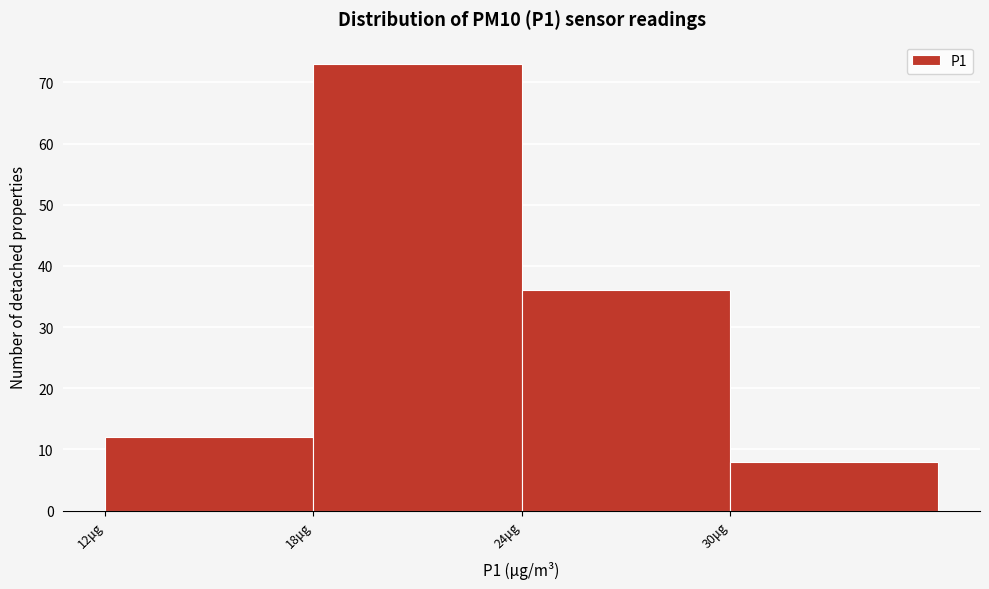

Reading left to right, transcribe this chart: for each bar, give the range it covers on the x-axis and its height. The values are not printed on the chart, so give them approximately, as read against the axis.

12 to 18: 12
18 to 24: 73
24 to 30: 36
30 to 36: 8